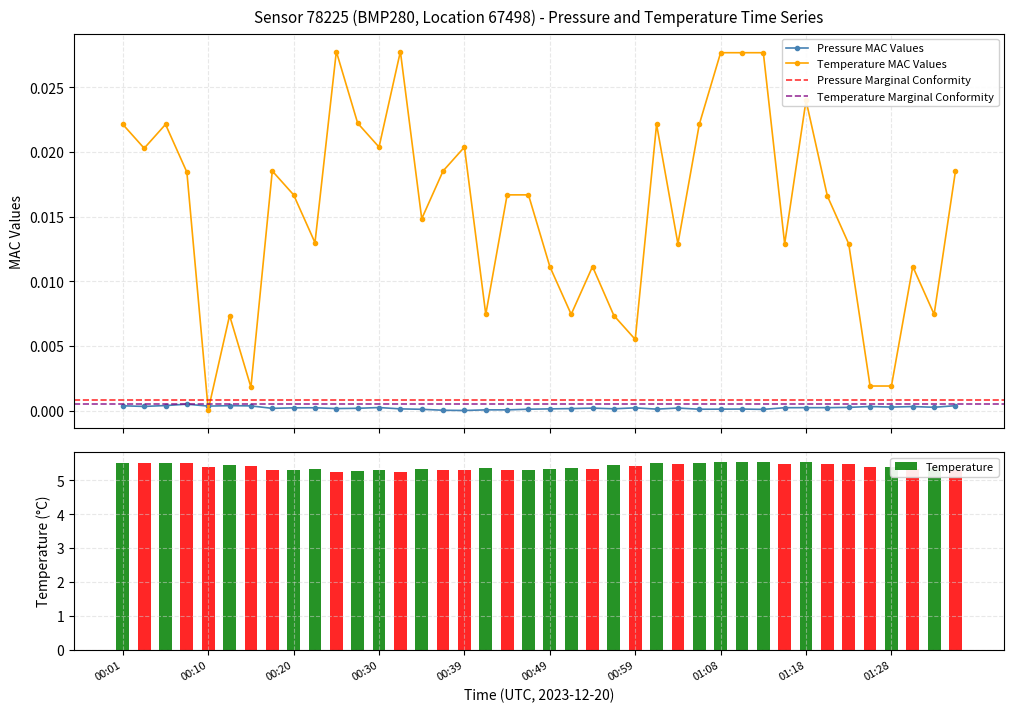

The value at 22 is 5.3. True or false?

True